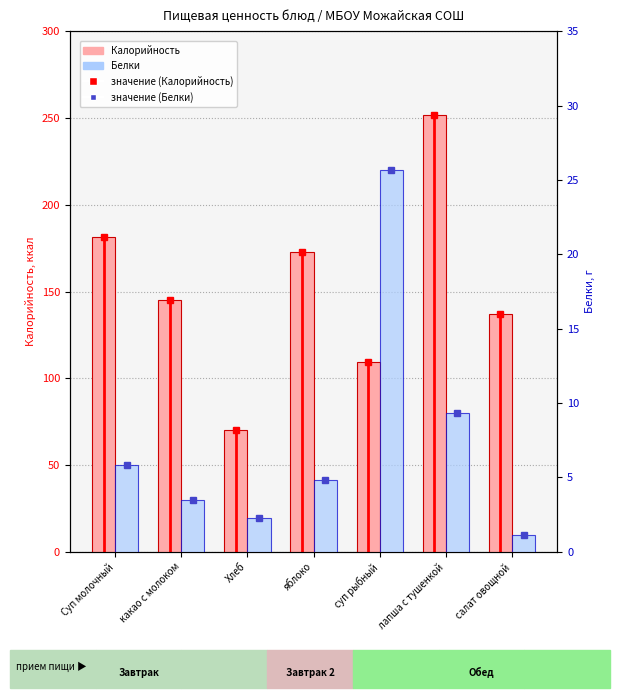

At how many categories does at least one series exceed 173?

2